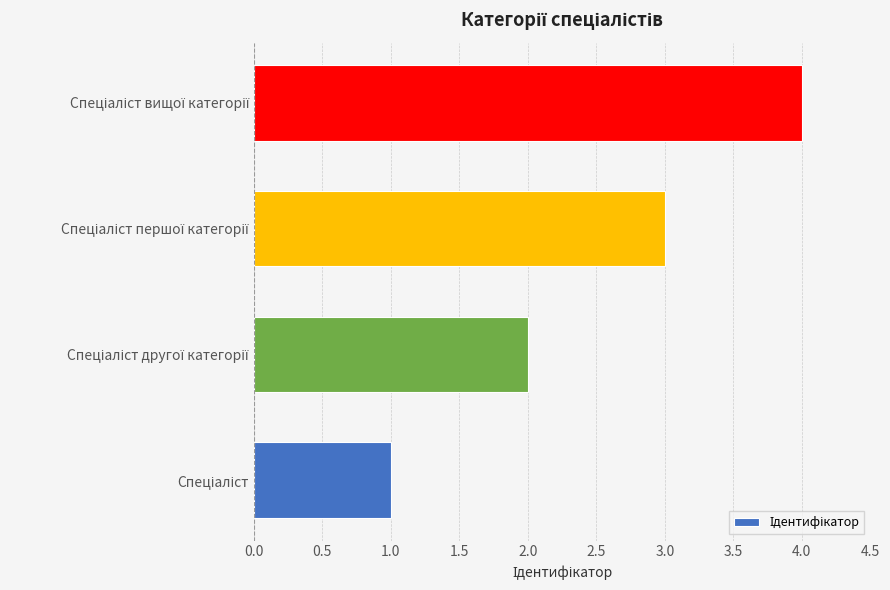

Does the chart contain stacked bars?

No